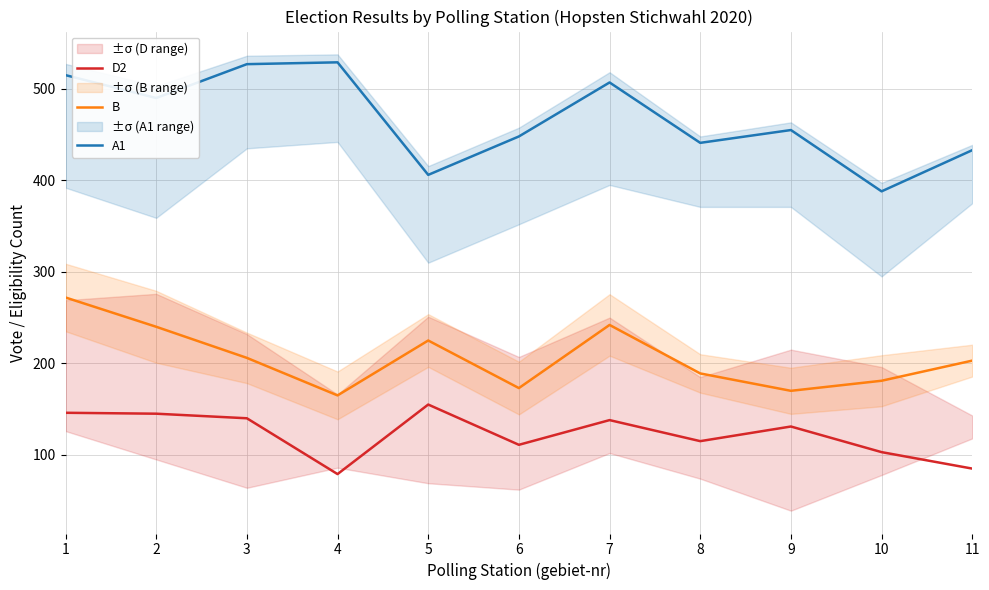

Which series changed the most between 3 and 4?

D2